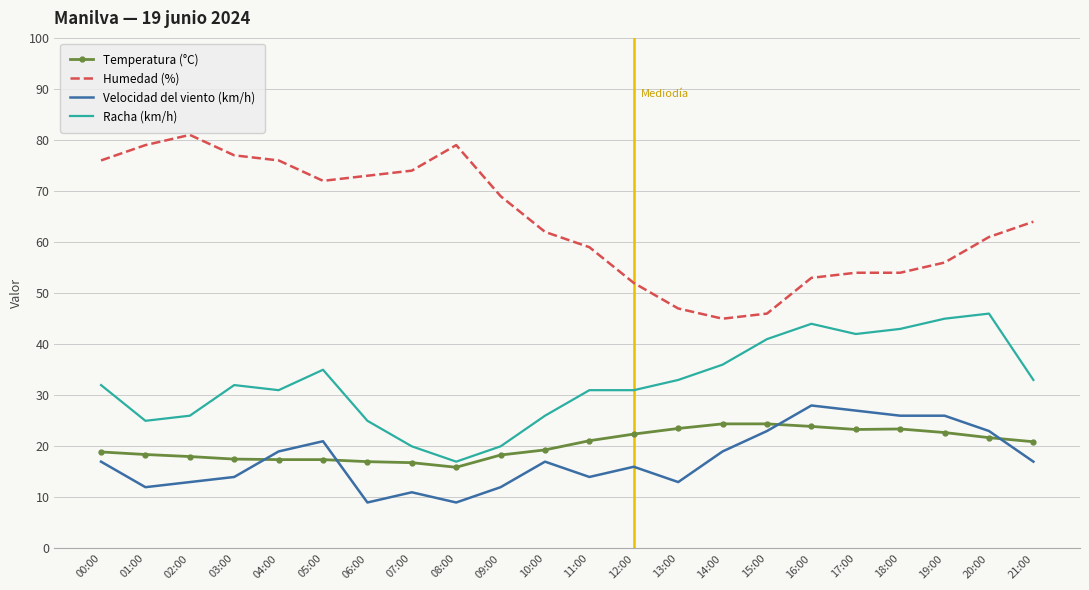

The Humedad (%) series shows 18.9 at 13:00. True or false?

False